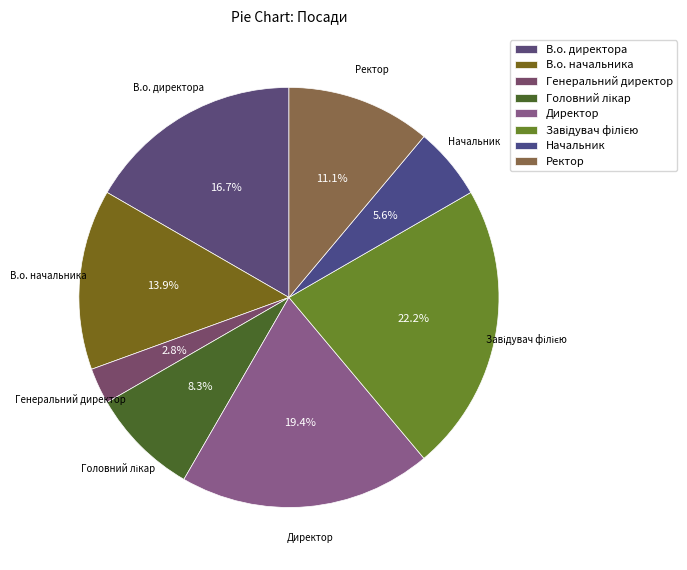

Is it true that В.о. начальника is 22% of the pie?

False